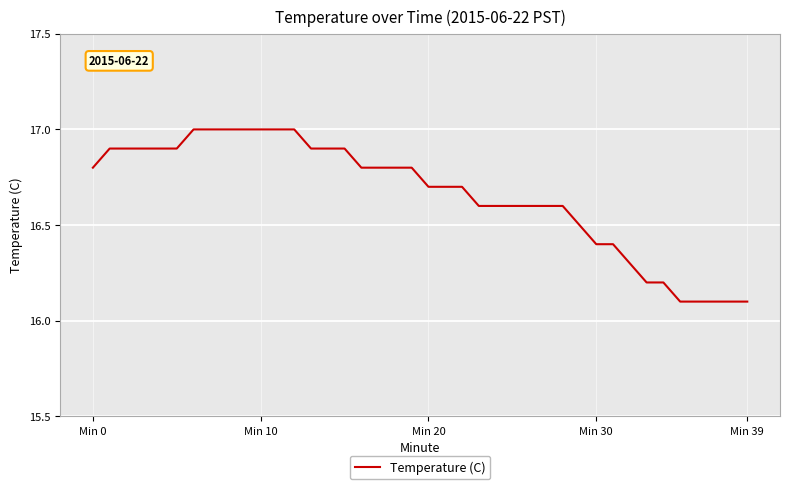

What is the greatest value displayed?

17.0